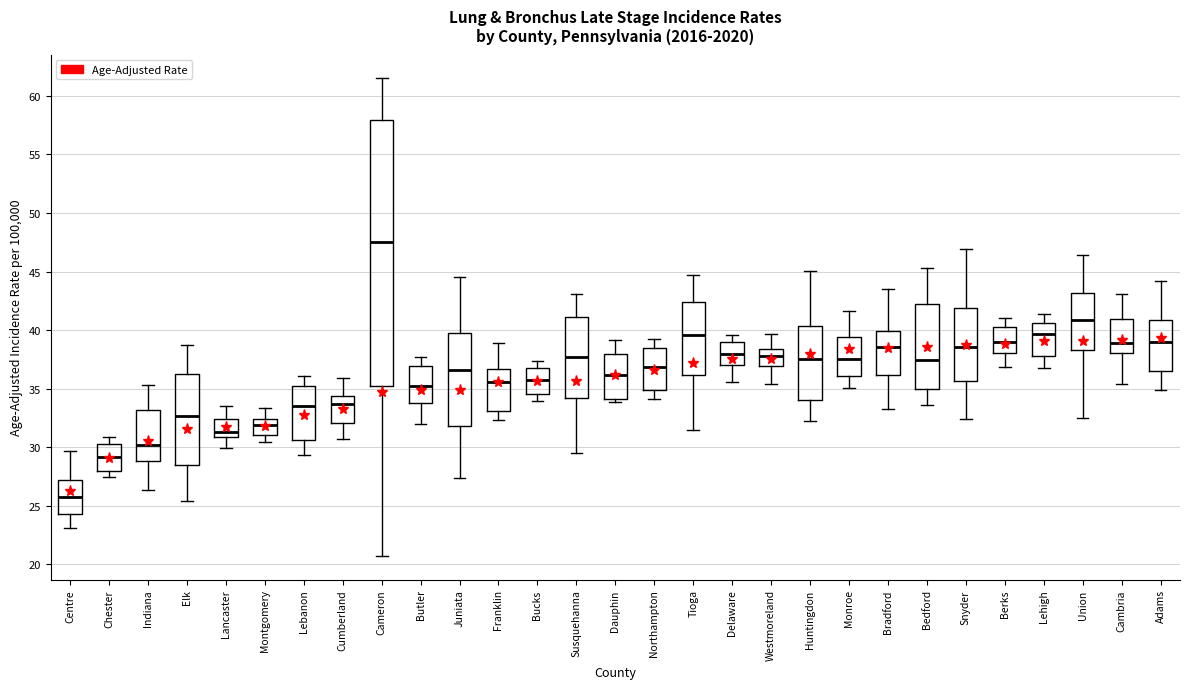

Reading left to right, transcribe this box plot: for each box, give where its median line is, the range the box spans, and where its two whiskers end, as read against the y-axis. The values are not printed on the chart, so give them approximately, as read against the axis.

Centre: median 26.0, box 24.5 to 27.0, whiskers 23.0 to 29.5
Chester: median 29.0, box 28.0 to 30.5, whiskers 27.5 to 31.0
Indiana: median 30.0, box 29.0 to 33.0, whiskers 26.5 to 35.5
Elk: median 32.5, box 28.5 to 36.0, whiskers 25.5 to 39.0
Lancaster: median 31.5, box 31.0 to 32.5, whiskers 30.0 to 33.5
Montgomery: median 32.0, box 31.0 to 32.5, whiskers 30.5 to 33.5
Lebanon: median 33.5, box 30.5 to 35.0, whiskers 29.5 to 36.0
Cumberland: median 33.5, box 32.0 to 34.5, whiskers 30.5 to 36.0
Cameron: median 47.5, box 35.0 to 58.0, whiskers 20.5 to 61.5
Butler: median 35.5, box 33.5 to 37.0, whiskers 32.0 to 37.5
Juniata: median 36.5, box 32.0 to 39.5, whiskers 27.5 to 44.5
Franklin: median 35.5, box 33.0 to 36.5, whiskers 32.5 to 39.0
Bucks: median 35.5, box 34.5 to 36.5, whiskers 34.0 to 37.5
Susquehanna: median 37.5, box 34.0 to 41.0, whiskers 29.5 to 43.0
Dauphin: median 36.0, box 34.0 to 38.0, whiskers 34.0 (just below the box's lower edge) to 39.0
Northampton: median 37.0, box 35.0 to 38.5, whiskers 34.0 to 39.5
Tioga: median 39.5, box 36.0 to 42.5, whiskers 31.5 to 44.5
Delaware: median 38.0, box 37.0 to 39.0, whiskers 35.5 to 39.5
Westmoreland: median 38.0, box 37.0 to 38.5, whiskers 35.5 to 39.5
Huntingdon: median 37.5, box 34.0 to 40.5, whiskers 32.5 to 45.0
Monroe: median 37.5, box 36.0 to 39.5, whiskers 35.0 to 41.5
Bradford: median 38.5, box 36.0 to 40.0, whiskers 33.0 to 43.5
Bedford: median 37.5, box 35.0 to 42.0, whiskers 33.5 to 45.5
Snyder: median 38.5, box 35.5 to 42.0, whiskers 32.5 to 47.0
Berks: median 39.0, box 38.0 to 40.5, whiskers 37.0 to 41.0
Lehigh: median 39.5, box 38.0 to 40.5, whiskers 37.0 to 41.5
Union: median 41.0, box 38.5 to 43.0, whiskers 32.5 to 46.5
Cambria: median 39.0, box 38.0 to 41.0, whiskers 35.5 to 43.0
Adams: median 39.0, box 36.5 to 41.0, whiskers 35.0 to 44.0